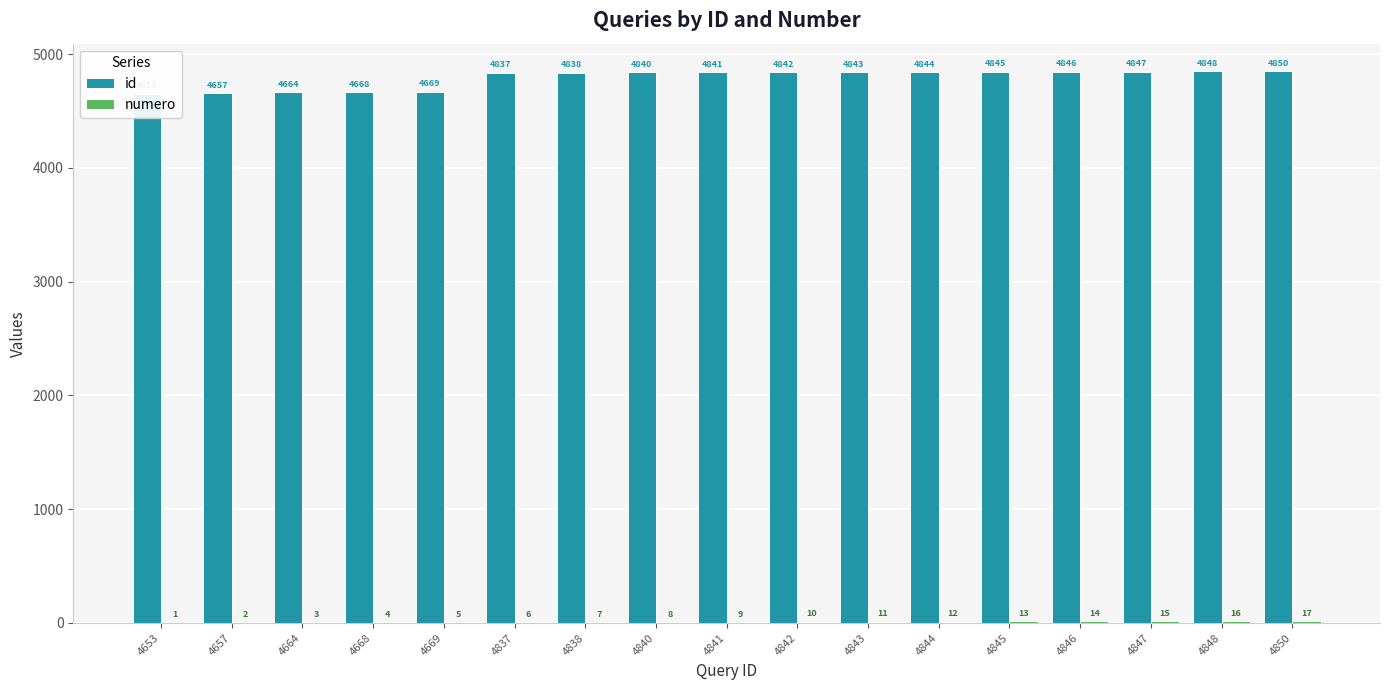

Which has a higher value, 4842 or 4837?

4842